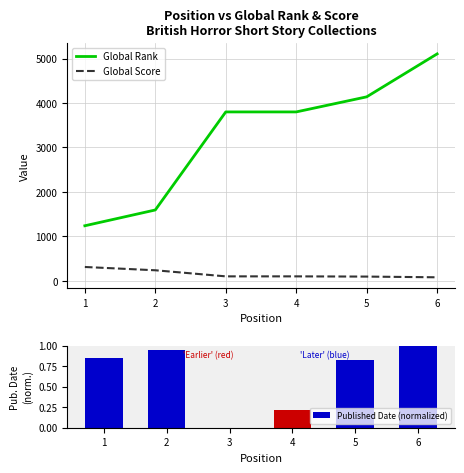

Reading right to left, what are all the values shown in this chart?

Global Rank: 5105.0	4139.0	3800.0	3800.0	1595.0	1240.0
Global Score: 81.0	97.0	102.0	102.0	239.0	313.0
Published Date (normalized): 1.0	0.8	0.2	0.0	0.9	0.9